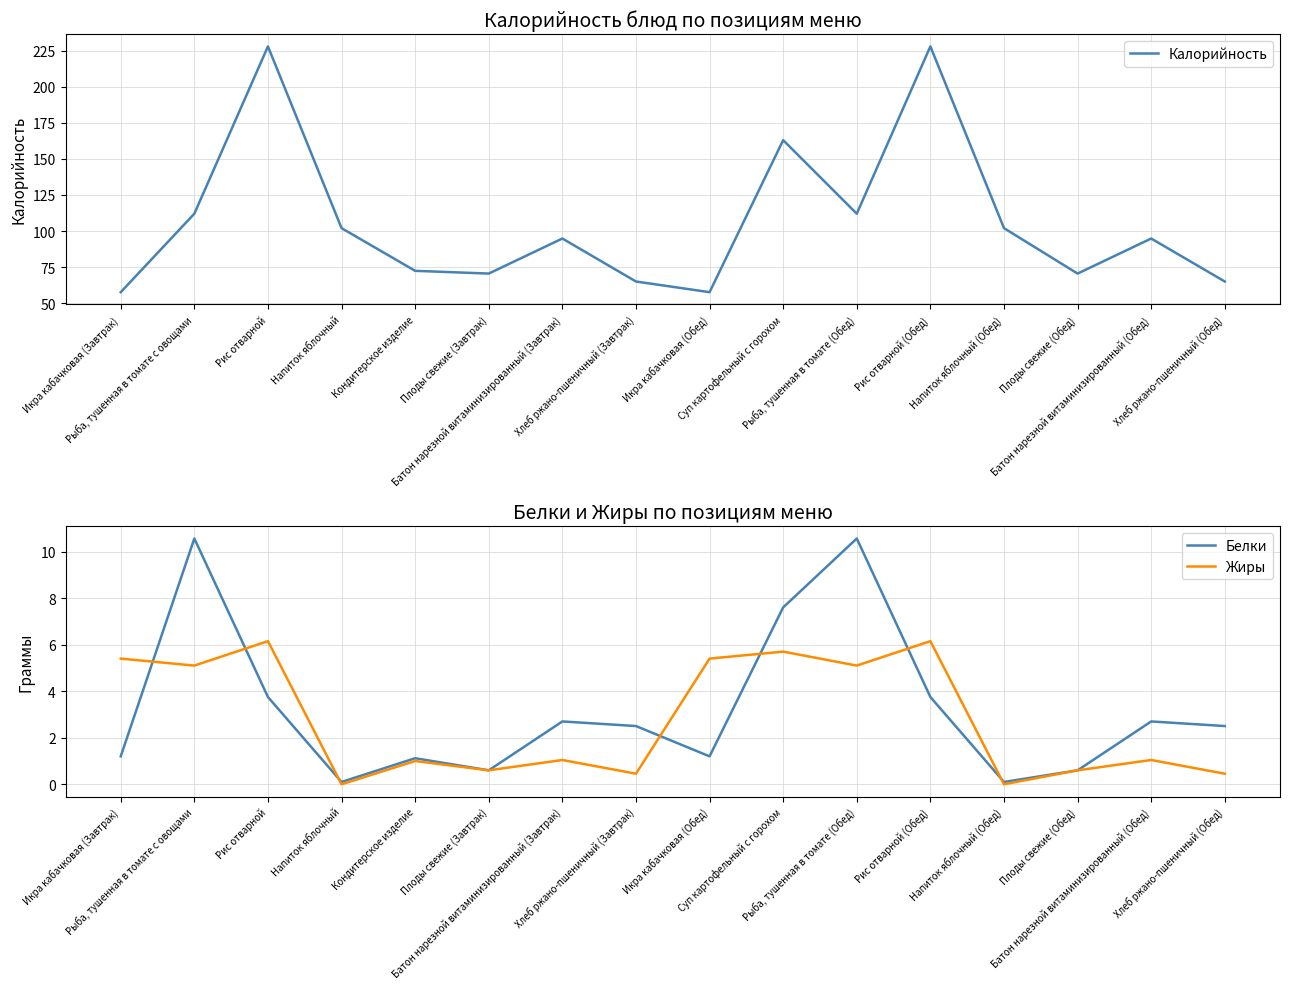

True or false: Калорийность has a value of 48.8 at Батон нарезной витаминизированный (Обед).

False